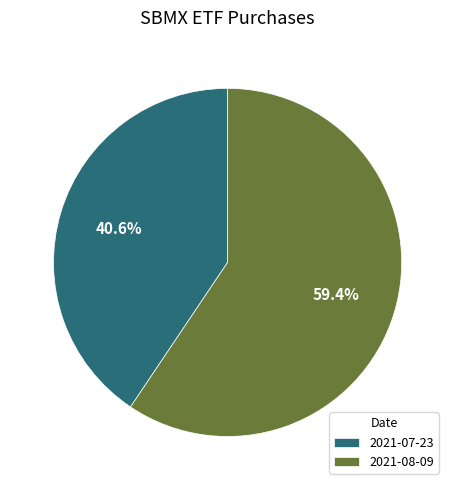

Approximately how many times larger is the value at 2021-08-09 compared to 2021-07-23?

1.5